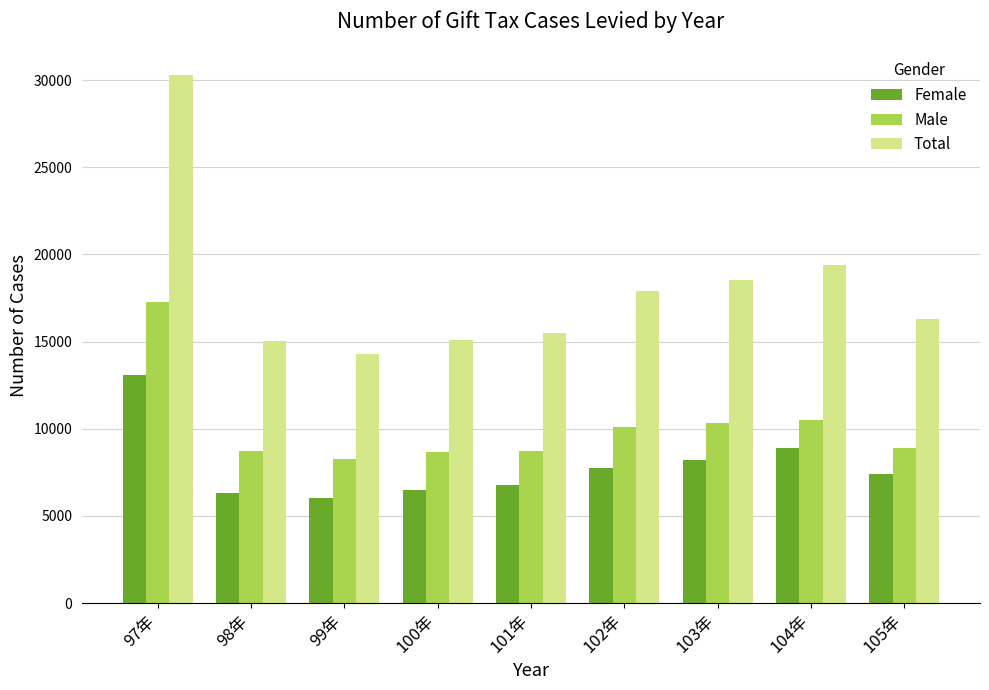

Which series has the largest total across all categories?

Total